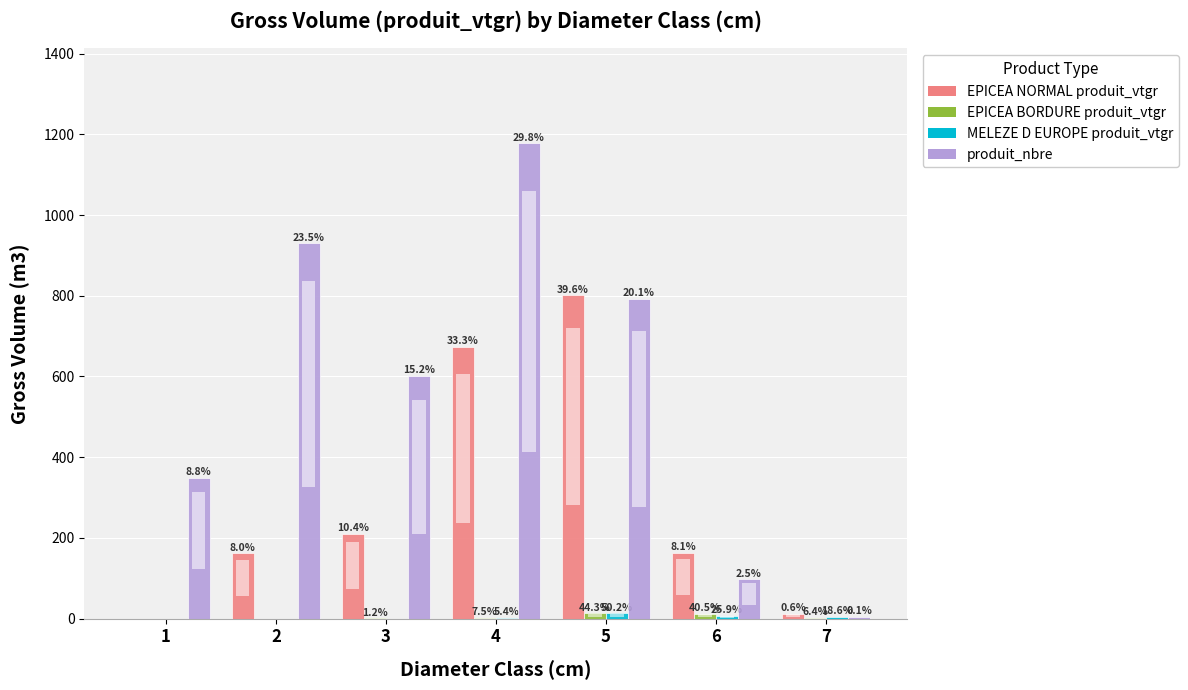

How many groups of bars are there?

7